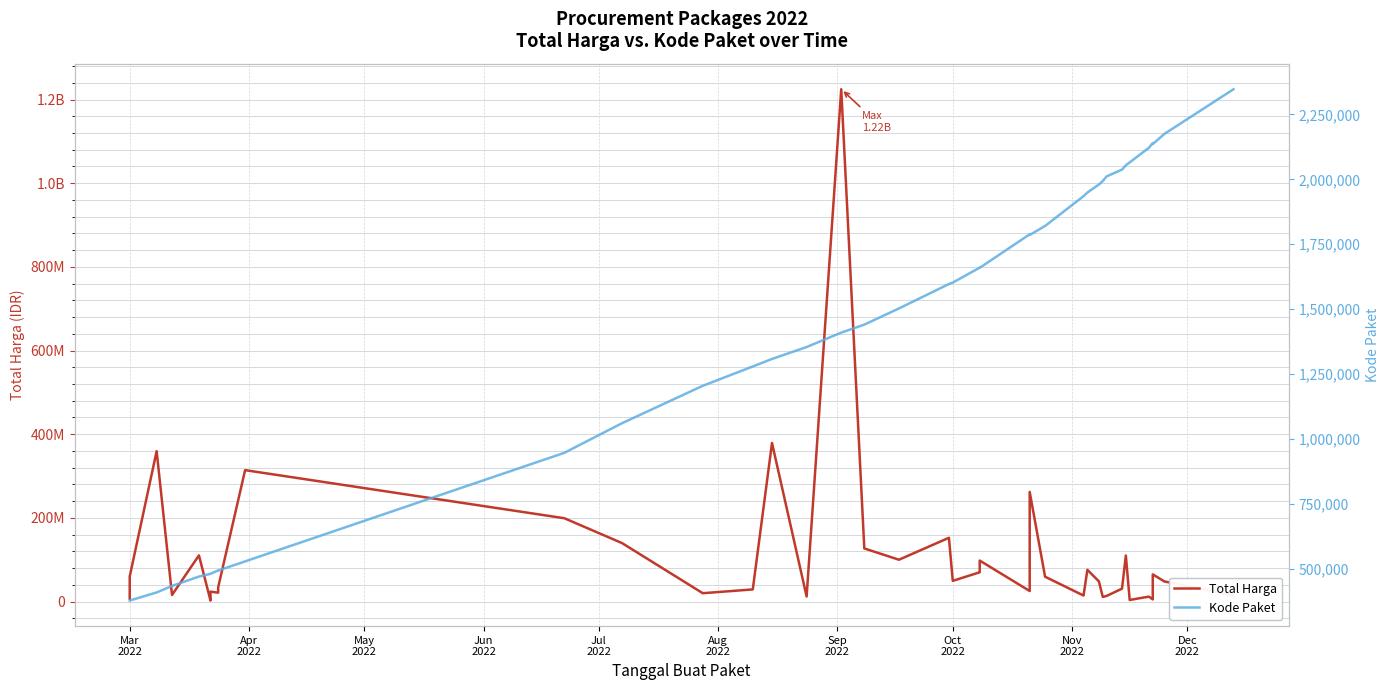

True or false: Total Harga has a value of 47854712 at Nov
2022.

False